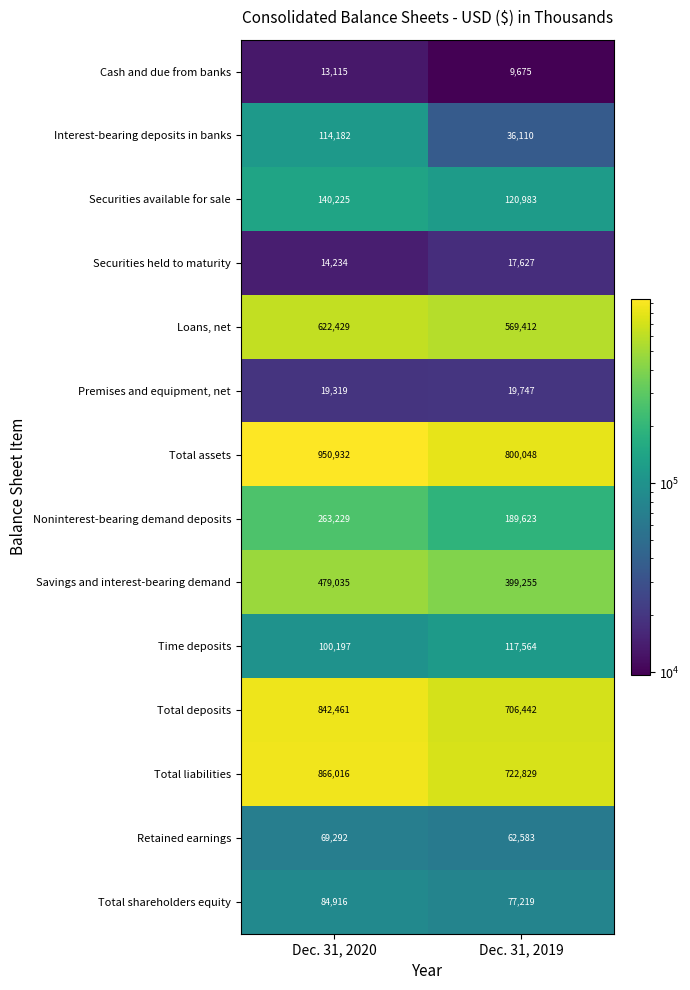

What is the difference between the maximum and minimum values in the Securities available for sale series?

19242